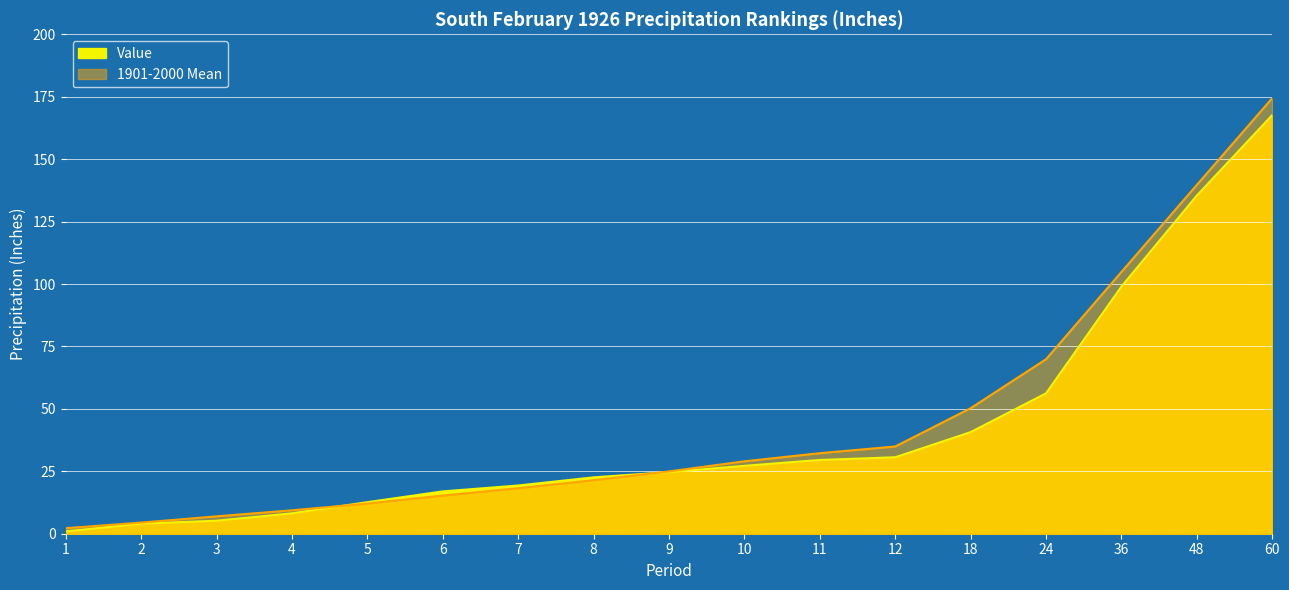

What is the difference between the highest and lowest values at 3?

1.8